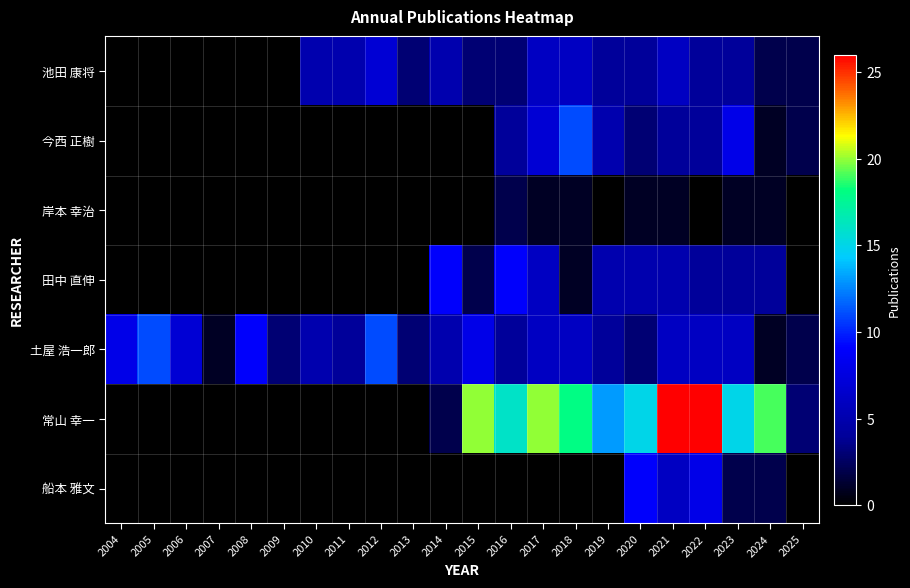

Reading right to left, what are all the values shown in this chart?

池田 康将: 2025=2	2024=2	2023=4	2022=4	2021=6	2020=4	2019=4	2018=6	2017=6	2016=3	2015=3	2014=5	2013=3	2012=7	2011=5	2010=5	2009=0	2008=0	2007=0	2006=0	2005=0	2004=0
今西 正樹: 2025=2	2024=1	2023=8	2022=4	2021=4	2020=3	2019=5	2018=11	2017=7	2016=4	2015=0	2014=0	2013=0	2012=0	2011=0	2010=0	2009=0	2008=0	2007=0	2006=0	2005=0	2004=0
岸本 幸治: 2025=0	2024=1	2023=1	2022=0	2021=1	2020=1	2019=0	2018=1	2017=1	2016=2	2015=0	2014=0	2013=0	2012=0	2011=0	2010=0	2009=0	2008=0	2007=0	2006=0	2005=0	2004=0
田中 直伸: 2025=0	2024=4	2023=4	2022=4	2021=5	2020=5	2019=5	2018=1	2017=6	2016=9	2015=2	2014=9	2013=0	2012=0	2011=0	2010=0	2009=0	2008=0	2007=0	2006=0	2005=0	2004=0
土屋 浩一郎: 2025=2	2024=1	2023=6	2022=6	2021=6	2020=3	2019=4	2018=6	2017=6	2016=4	2015=8	2014=5	2013=3	2012=11	2011=4	2010=5	2009=3	2008=9	2007=1	2006=7	2005=11	2004=8
常山 幸一: 2025=3	2024=19	2023=15	2022=26	2021=26	2020=15	2019=13	2018=18	2017=20	2016=16	2015=20	2014=2	2013=0	2012=0	2011=0	2010=0	2009=0	2008=0	2007=0	2006=0	2005=0	2004=0
船本 雅文: 2025=0	2024=2	2023=2	2022=8	2021=6	2020=9	2019=0	2018=0	2017=0	2016=0	2015=0	2014=0	2013=0	2012=0	2011=0	2010=0	2009=0	2008=0	2007=0	2006=0	2005=0	2004=0